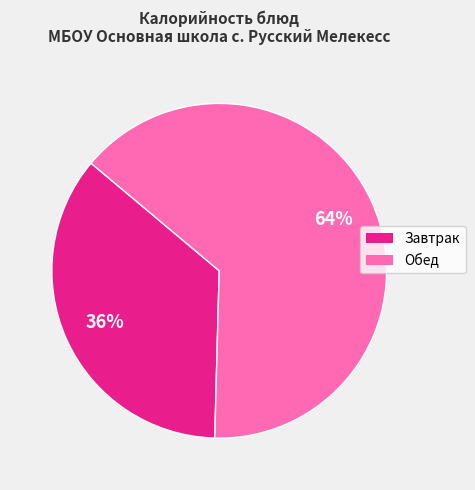

To the nearest percent, what is the average slice percentage?

50%